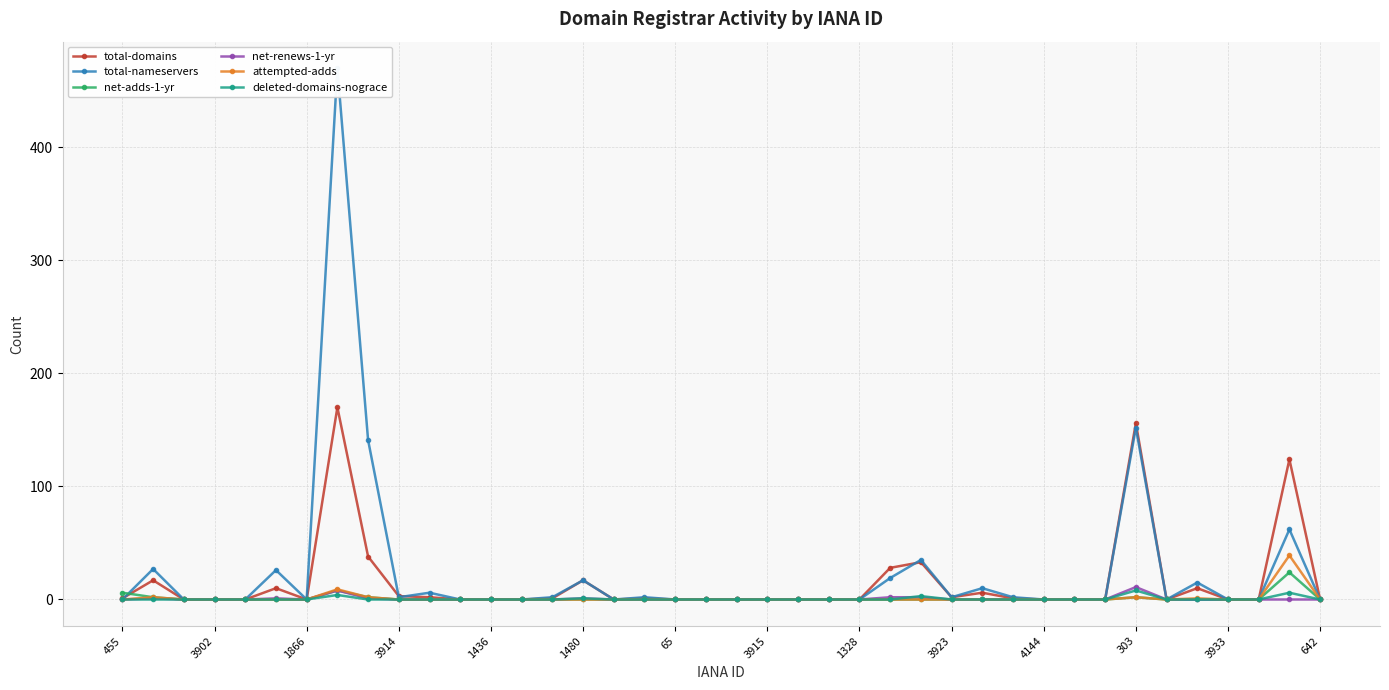

True or false: total-domains has more than 1 interior local peaks.

True